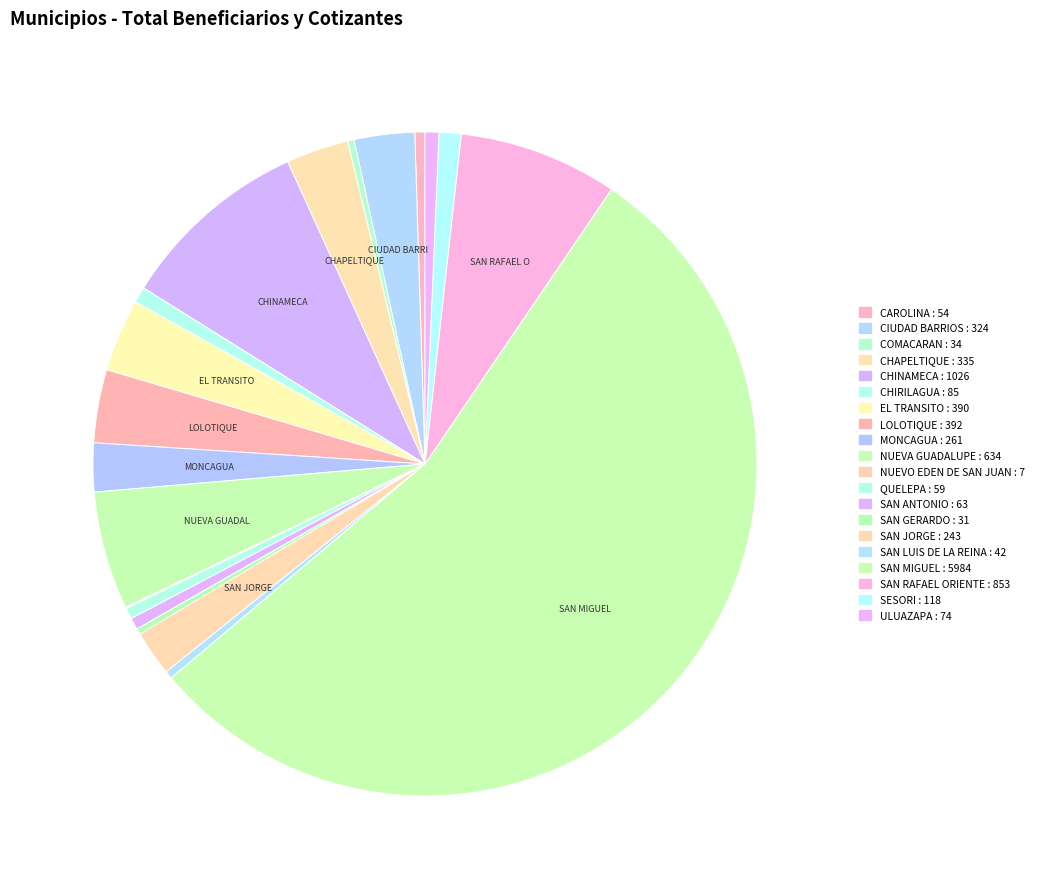

Count the number of slices in the pie.

20